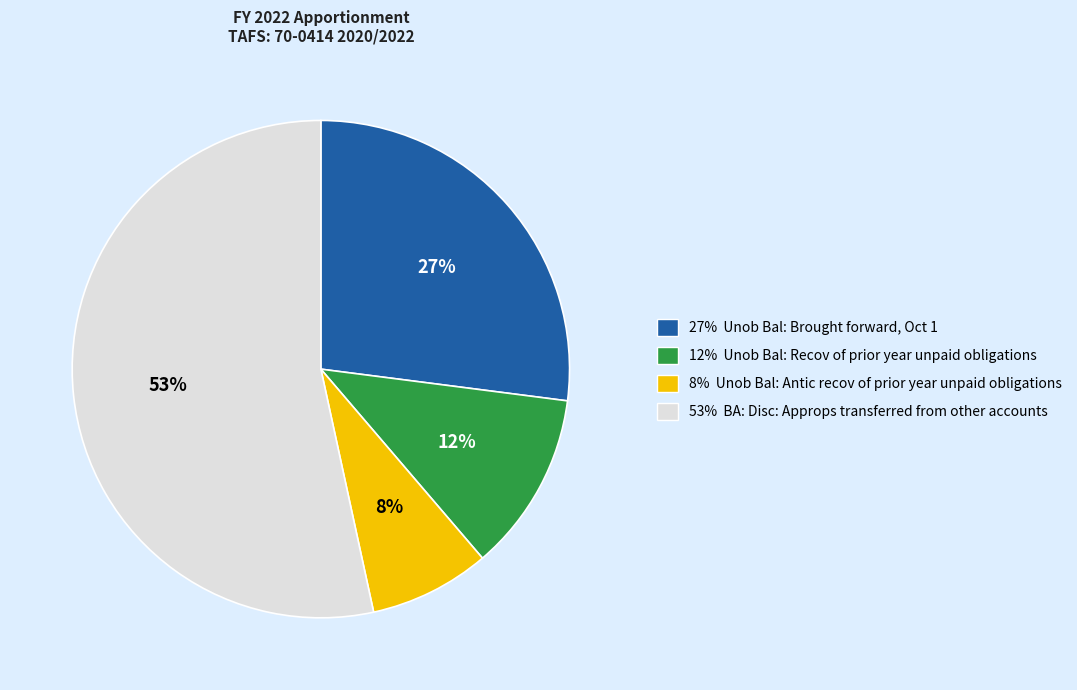

What is the smallest slice in the pie chart?

8% Unob Bal: Antic recov of prior year unpaid obligations